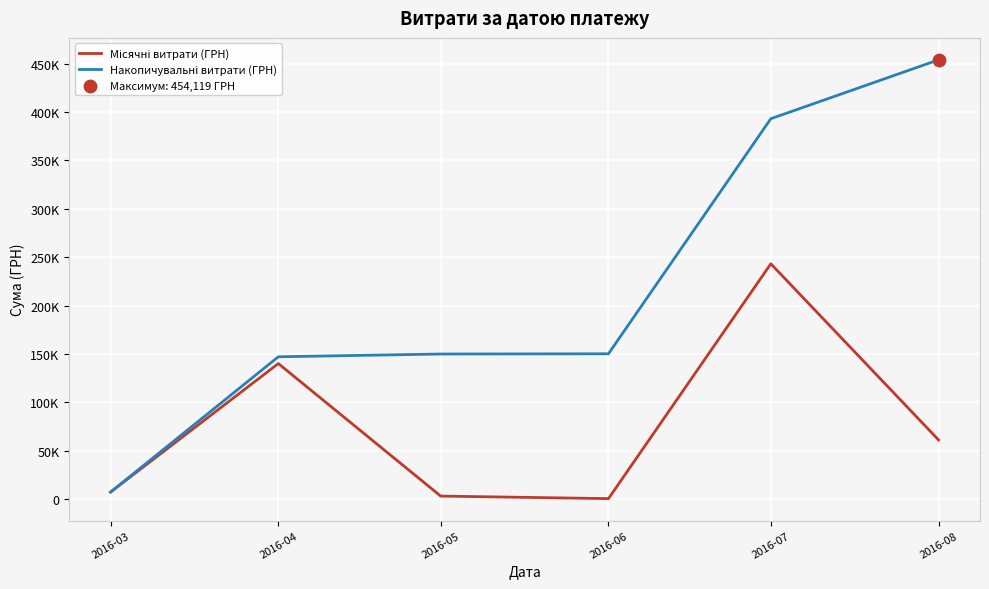

Is this an area chart (filled region under the line)?

No